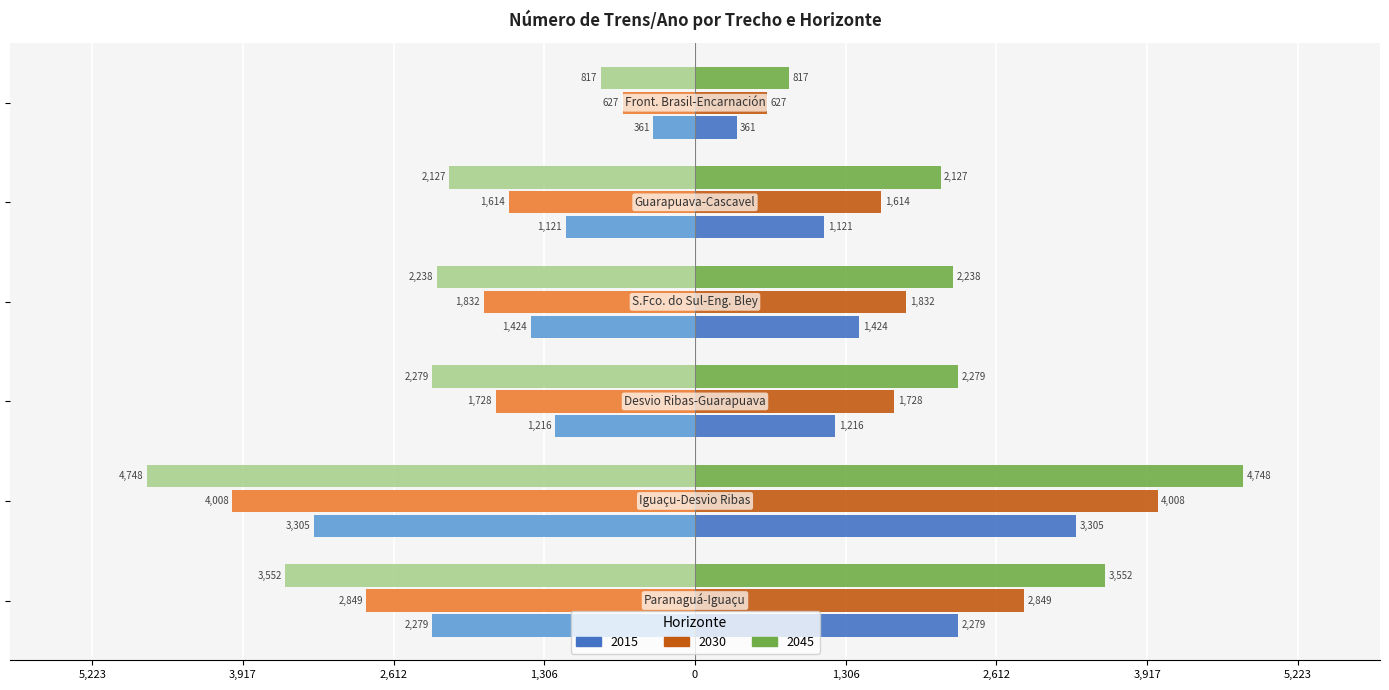

Reading left to right, transcribe all the data shown in this chart.

2015 (left): 5,223=-2279.2	3,917=-3304.8	2,612=-1215.6	1,306=-1424.5	0=-1120.6	1,306=-360.9
2030 (left): 5,223=-2849.0	3,917=-4007.6	2,612=-1728.4	1,306=-1831.5	0=-1614.4	1,306=-626.8
2045 (left): 5,223=-3551.8	3,917=-4748.3	2,612=-2279.2	1,306=-2238.5	0=-2127.3	1,306=-816.7